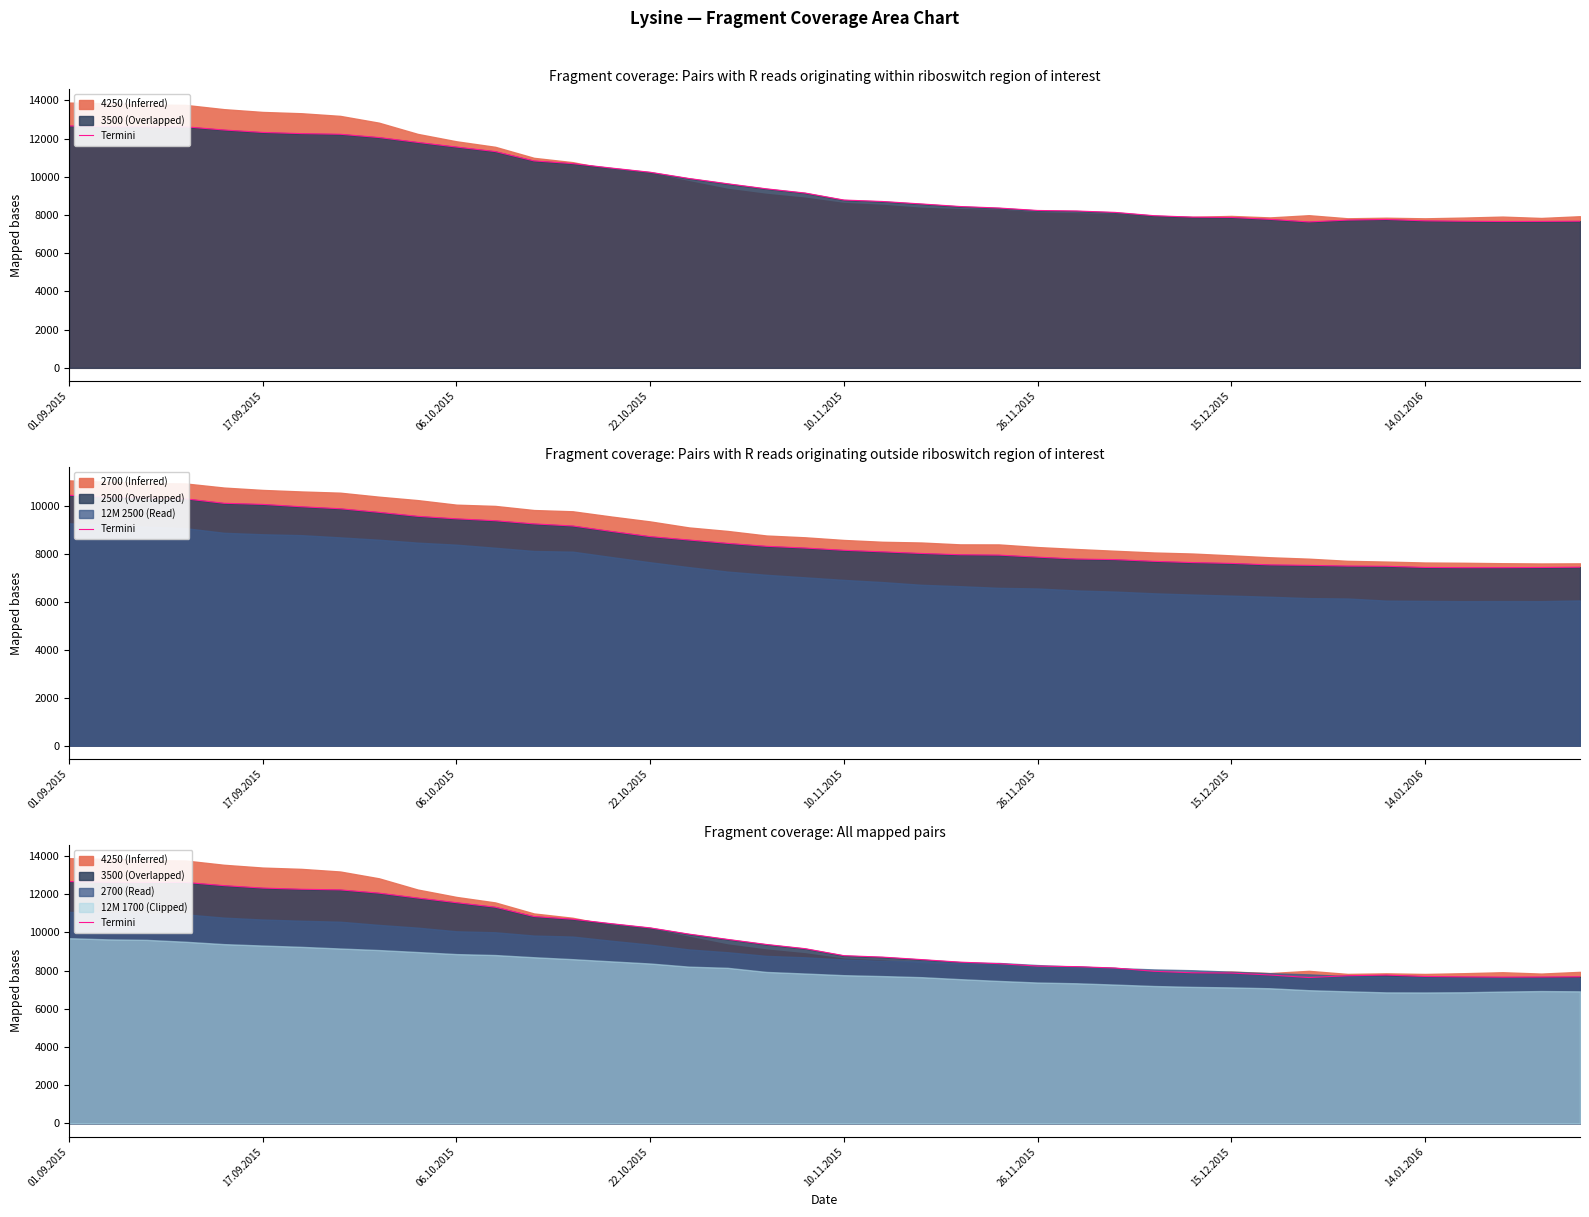

What is the label of the 8th point from the left?

14.01.2016